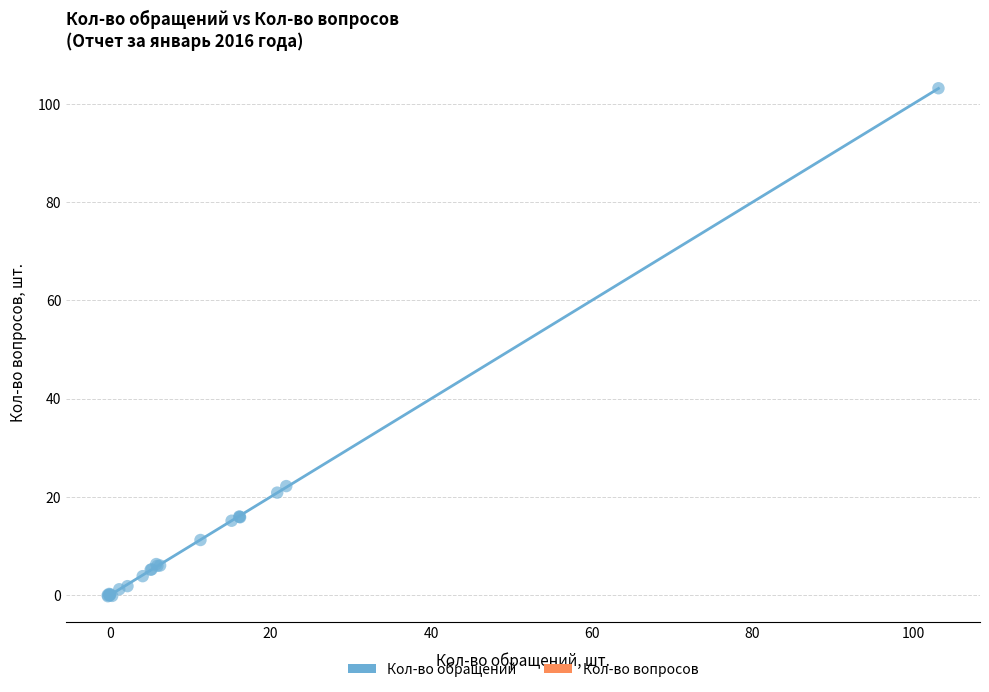

What Y value in the scatter plot is closest to 51?

22.2